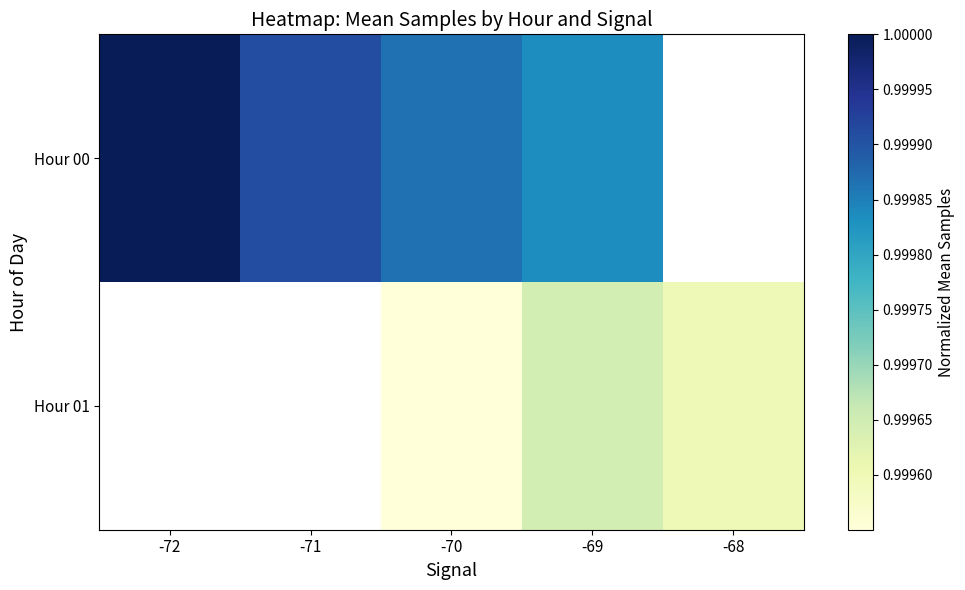

Is the value of Hour 01 at -72 greater than the value of Hour 00 at -69?

No